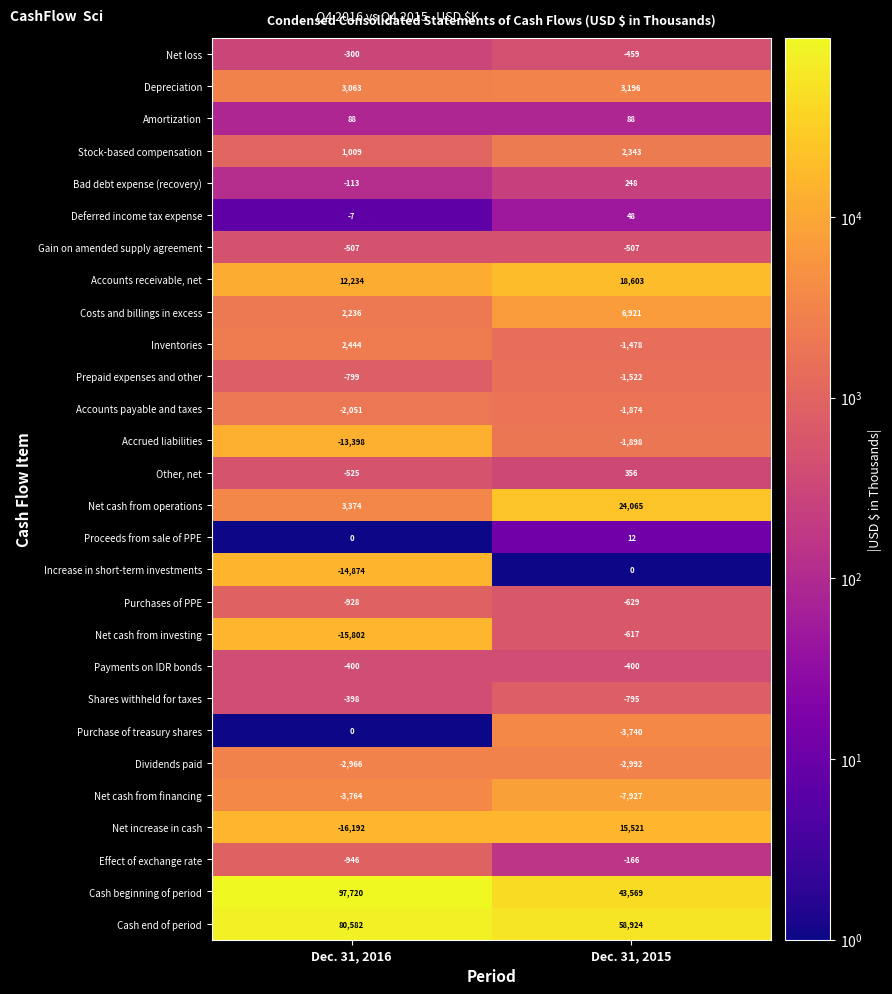

Between Dec. 31, 2016 and Dec. 31, 2015, which series saw the biggest shift?

Cash beginning of period